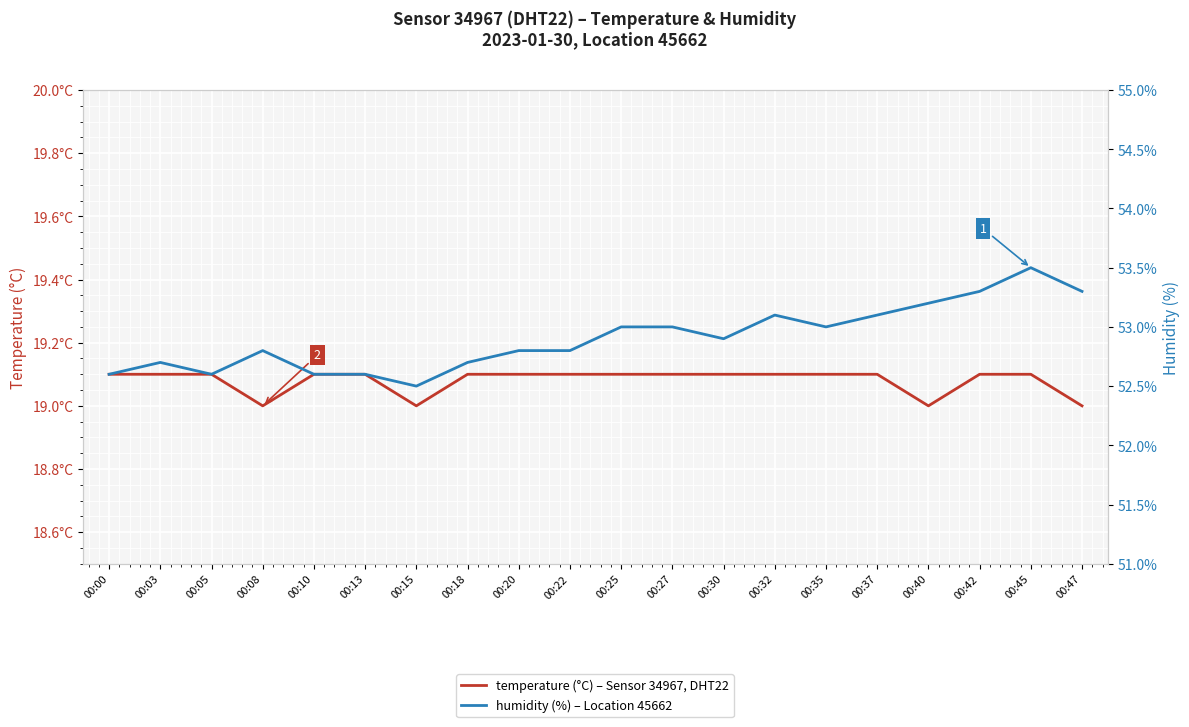

In humidity, how many points are higher than both neighbors (excluding endpoints)?

4